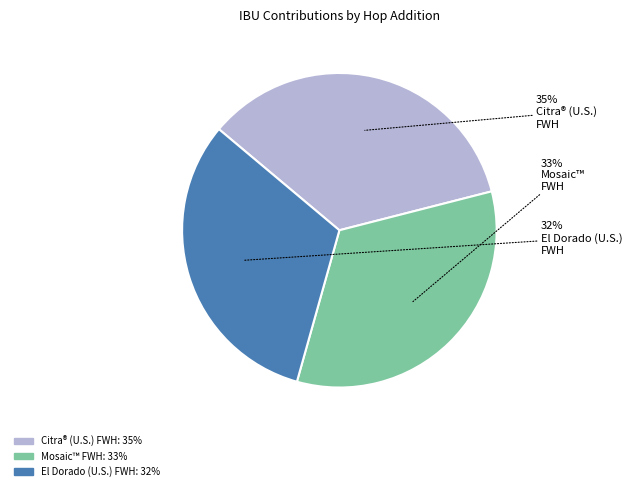

Do Citra® (U.S.) FWH and Mosaic™ FWH together represent more than half of the pie?

Yes